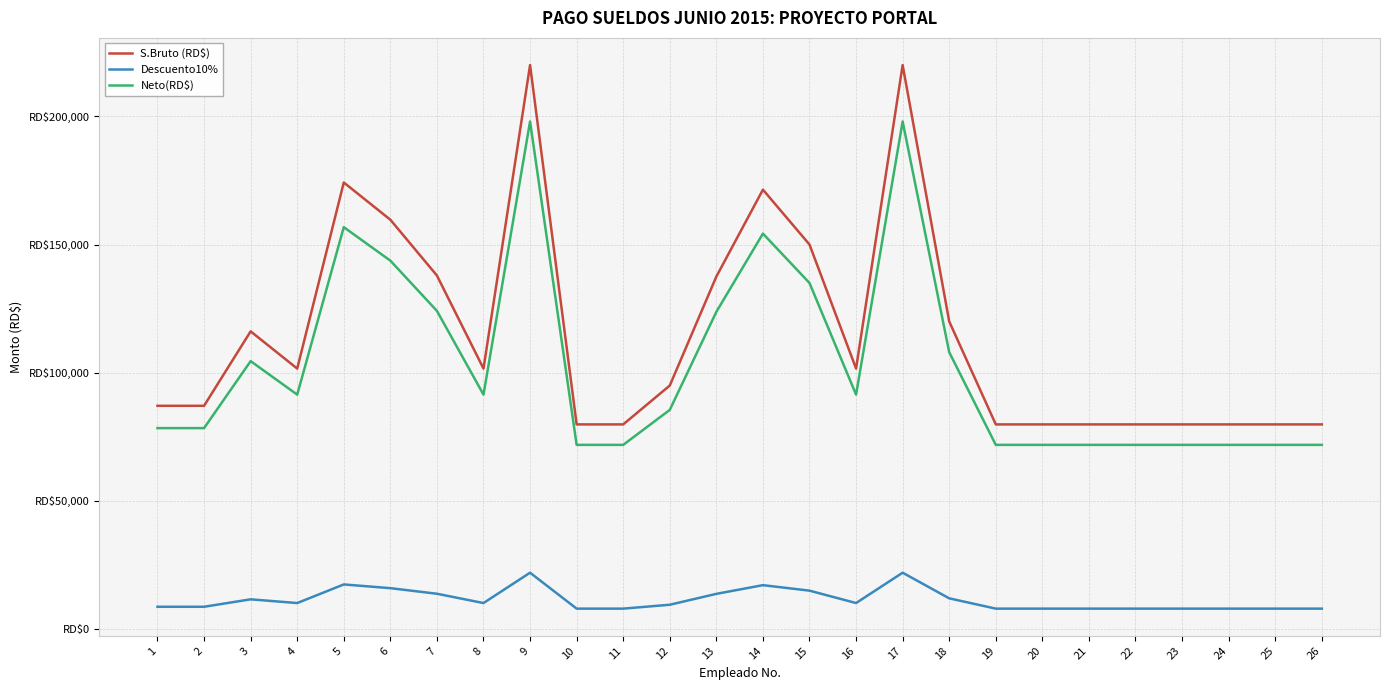

What is the sum of all S.Bruto (RD$) values?

2979291.9